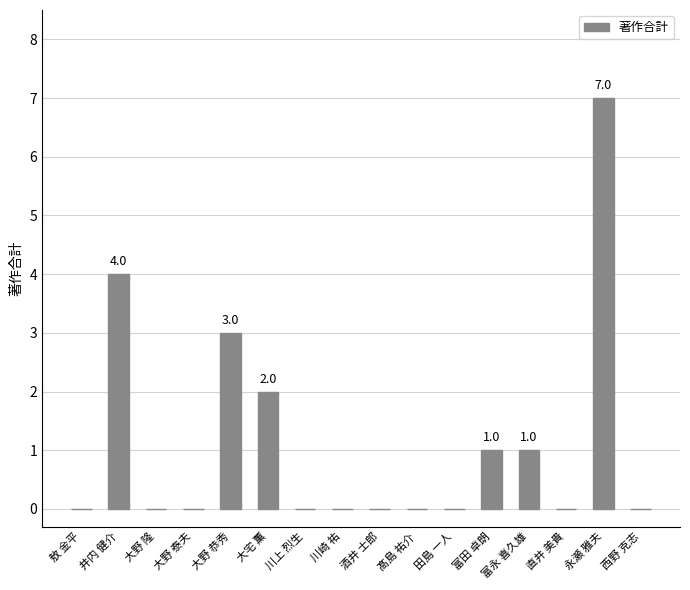

What is the maximum value shown in the chart?

7